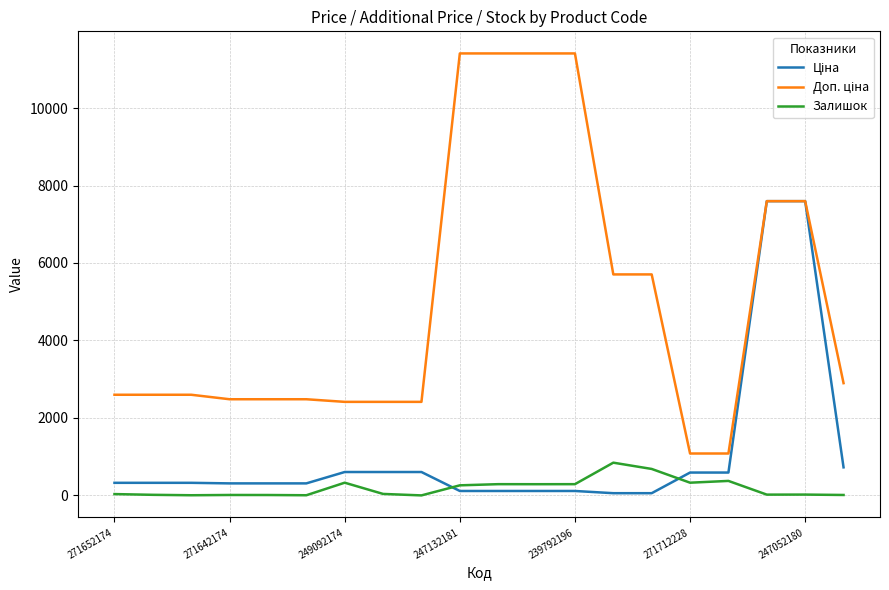

What is the maximum value shown in the chart?

11410.0